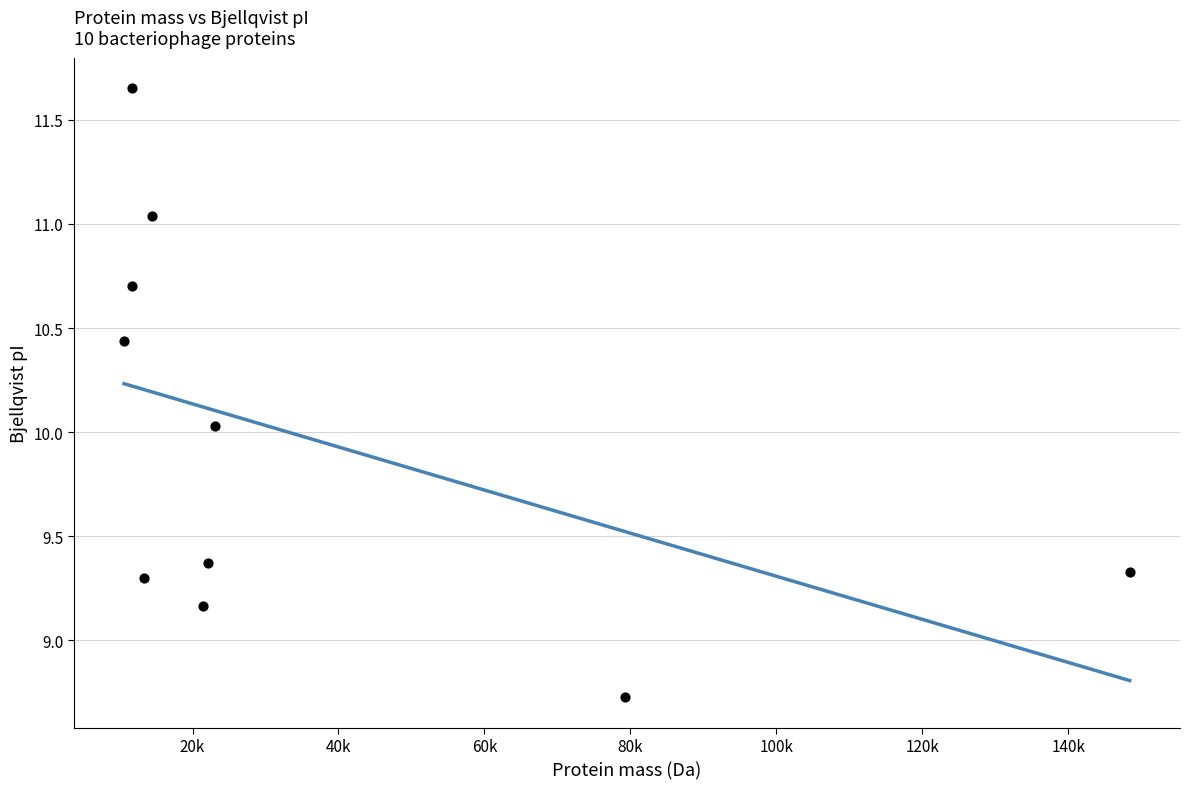

What is the range of Y values (max minus min)?

2.9